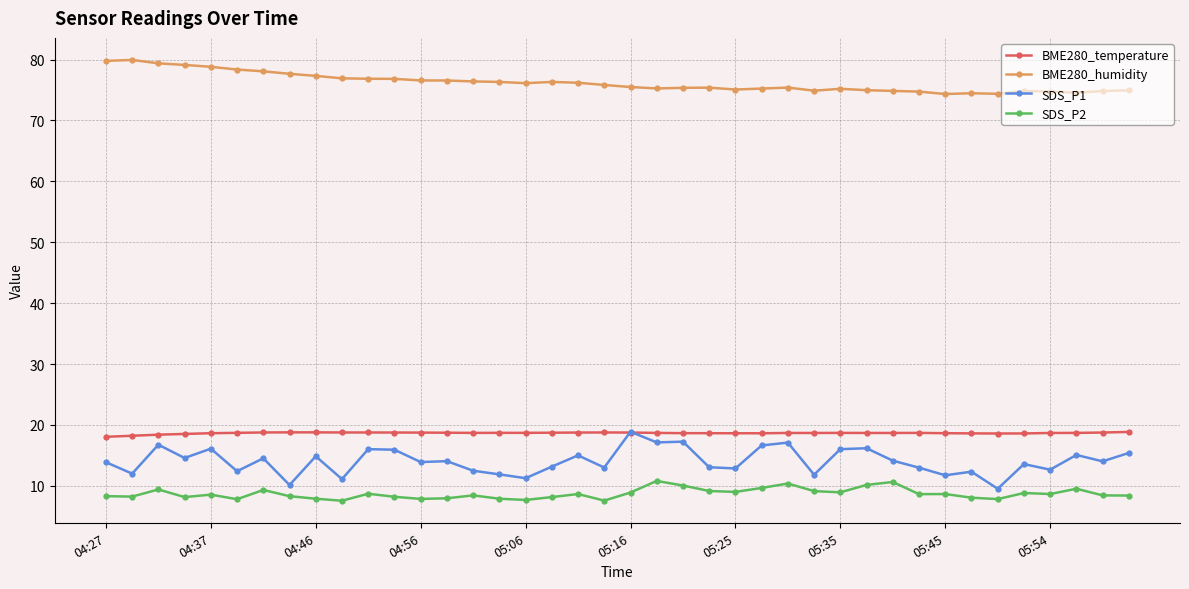

What is the value of the SDS_P1 point at the 36th from the left?

13.6